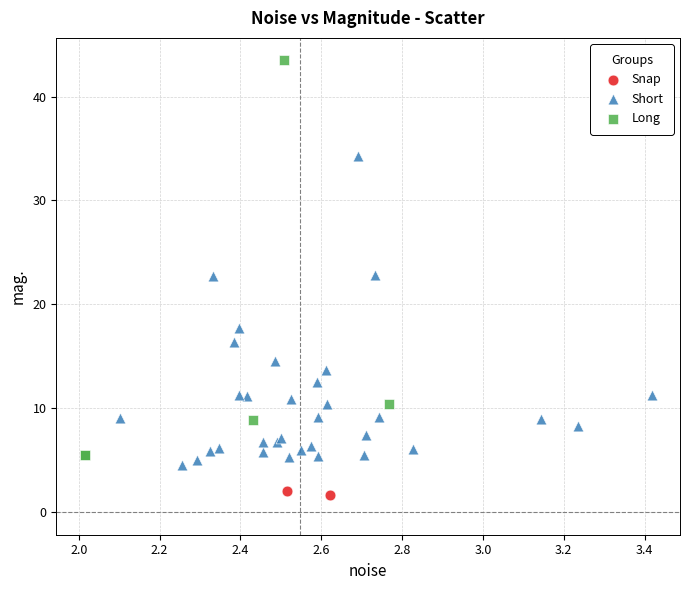

Which series reaches the maximum Y coordinate?

Long